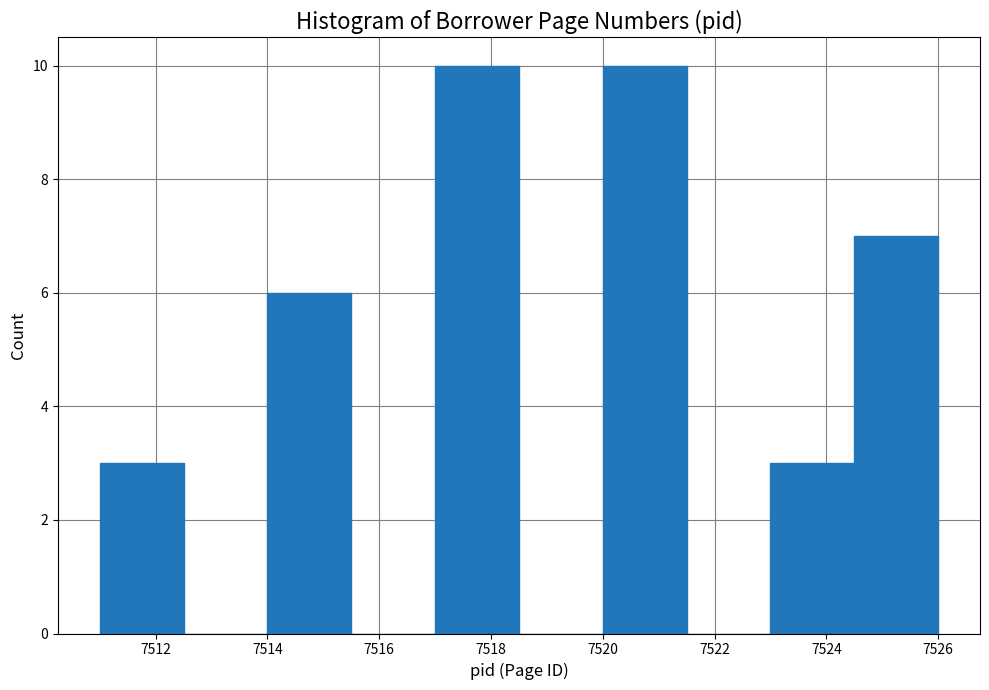

Reading left to right, transcribe this chart: for each bar, give the range it covers on the x-axis and its height. Neither the bar edges nor the heights are printed on the chart, so give them approximately, as read against the axes.

7511.0 to 7512.5: 3
7512.5 to 7514.0: 0
7514.0 to 7515.5: 6
7515.5 to 7517.0: 0
7517.0 to 7518.5: 10
7518.5 to 7520.0: 0
7520.0 to 7521.5: 10
7521.5 to 7523.0: 0
7523.0 to 7524.5: 3
7524.5 to 7526.0: 7